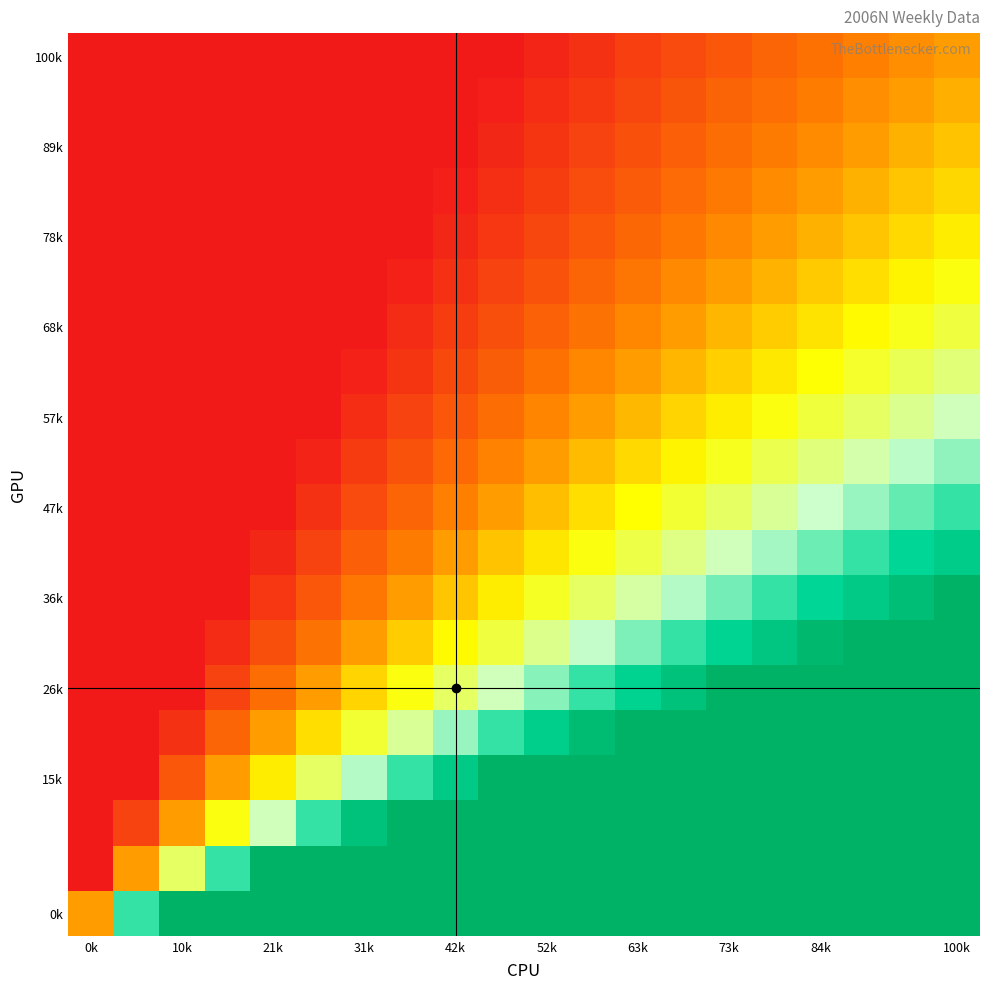

How many distinct data groups are displayed?

20